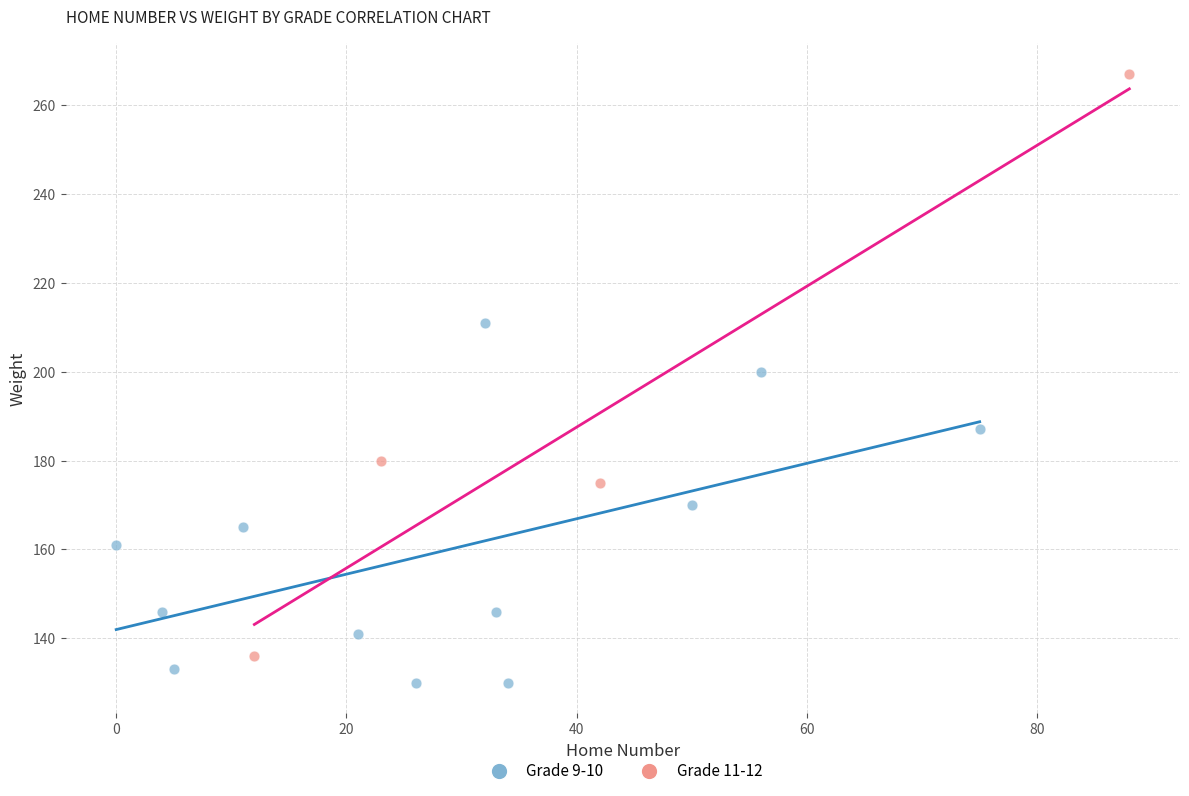

Which series reaches the minimum Y coordinate?

Grade 9-10